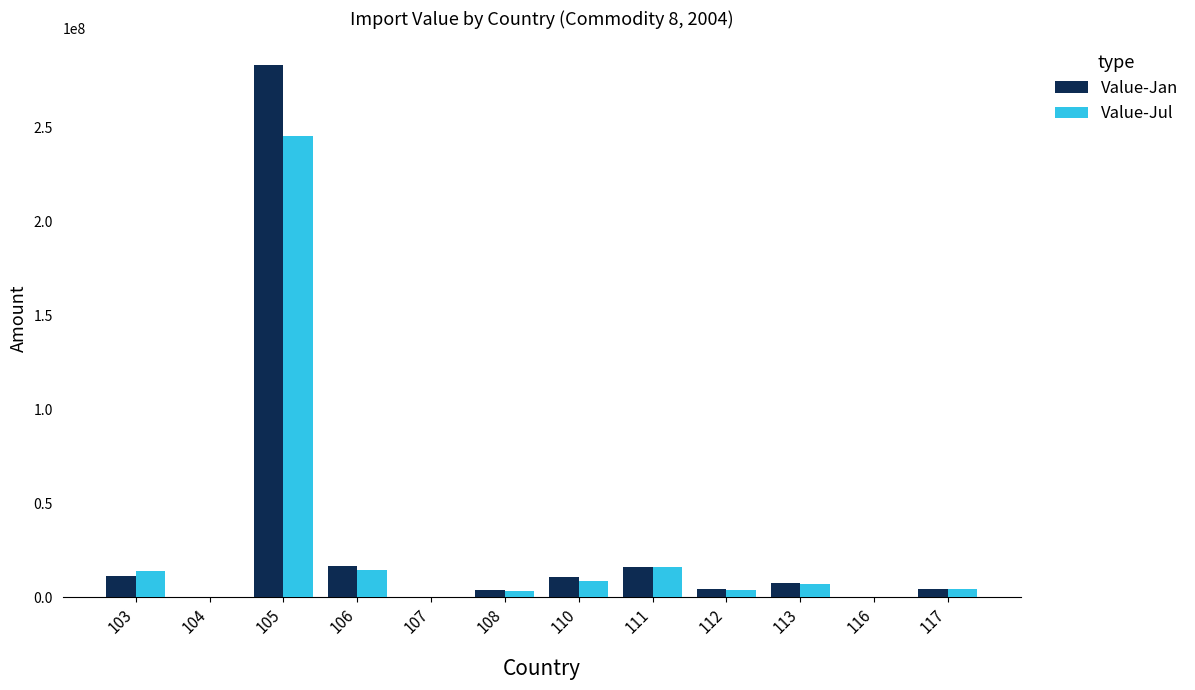

Read the Value-Jan value at 104, to the nearest 50.

205900